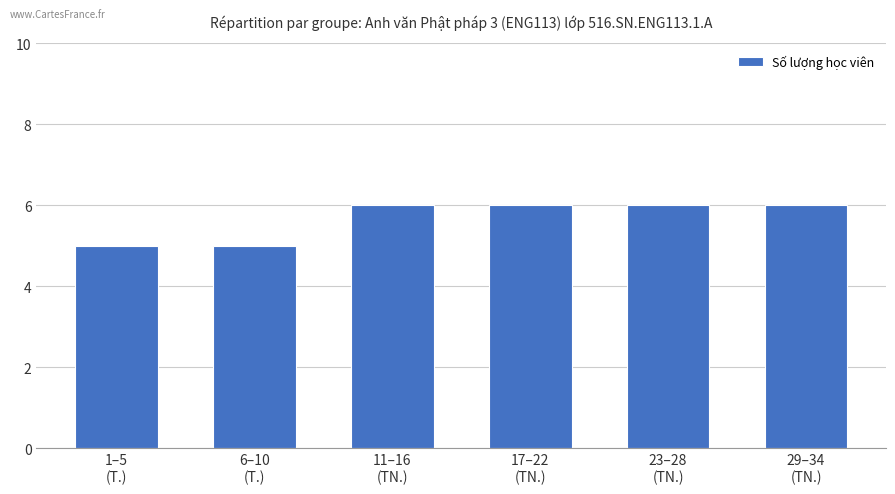

What is the minimum value shown in the chart?

5